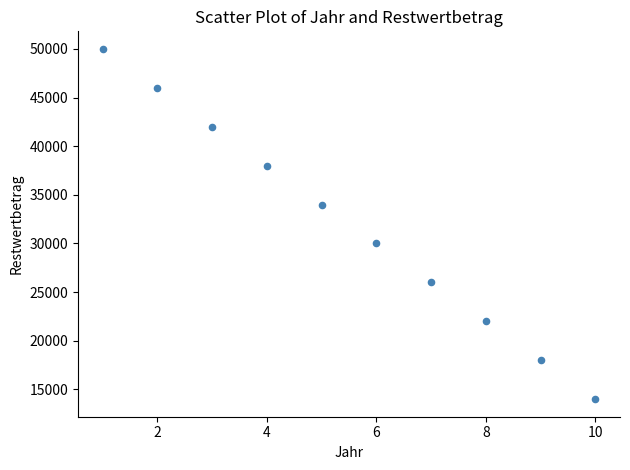

What is the average Y value?

32000